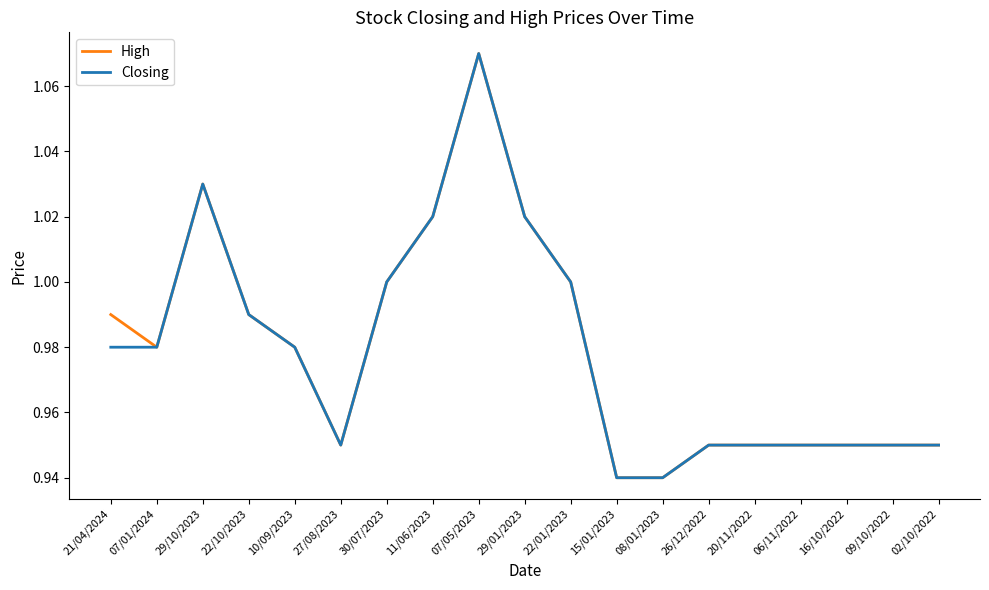

What is the difference between the Closing values at 20/11/2022 and 07/05/2023?

0.1